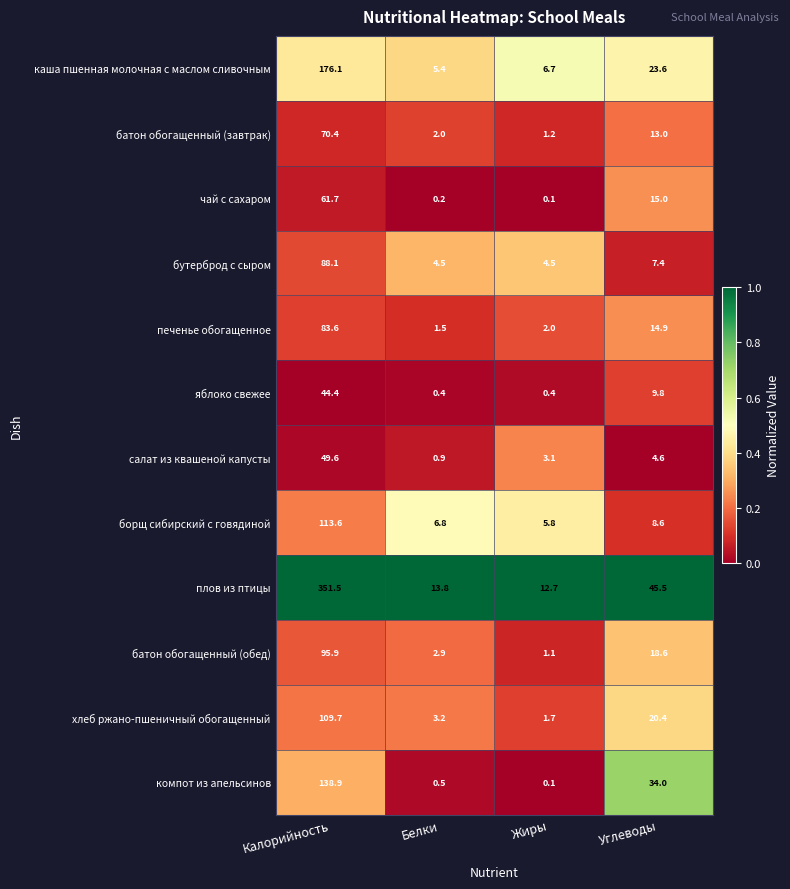

List the series in order of their peak value, lowest first.

яблоко свежее, салат из квашеной капусты, чай с сахаром, батон обогащенный (завтрак), печенье обогащенное, бутерброд с сыром, батон обогащенный (обед), хлеб ржано-пшеничный обогащенный, борщ сибирский с говядиной, компот из апельсинов, каша пшенная молочная с маслом сливочным, плов из птицы